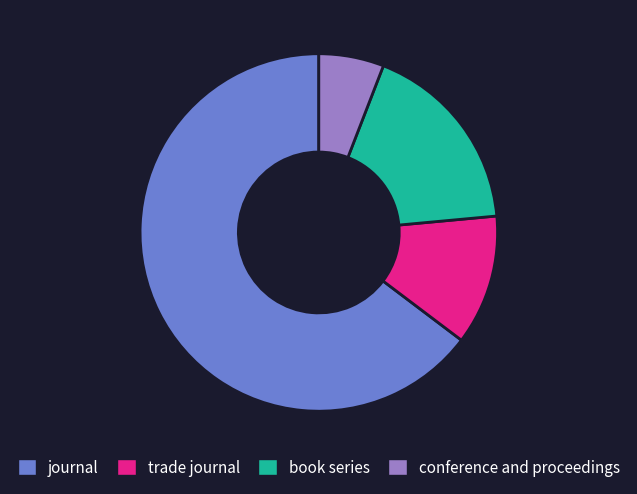

Which slice is the largest?

journal